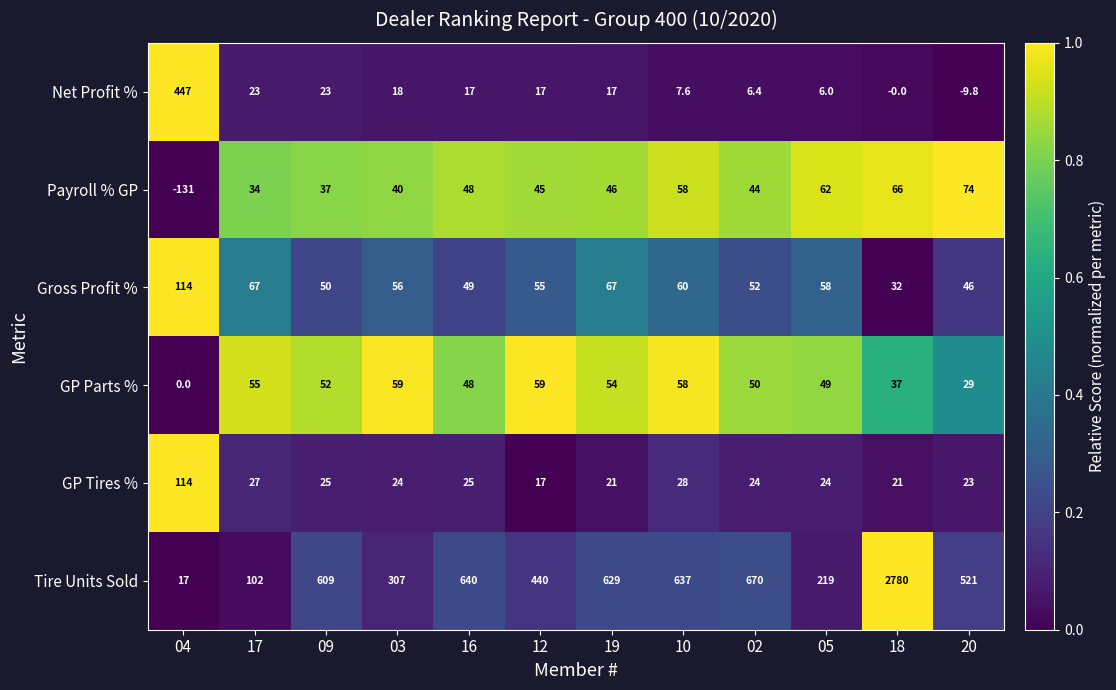

What is the sum of the GP Tires % values at 17 and 12?

44.0